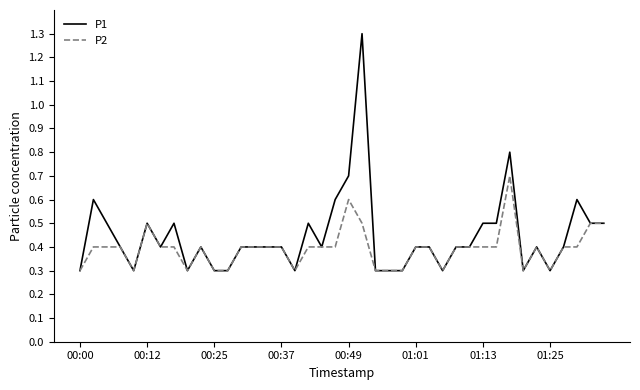

Which series has the largest total across all categories?

P1